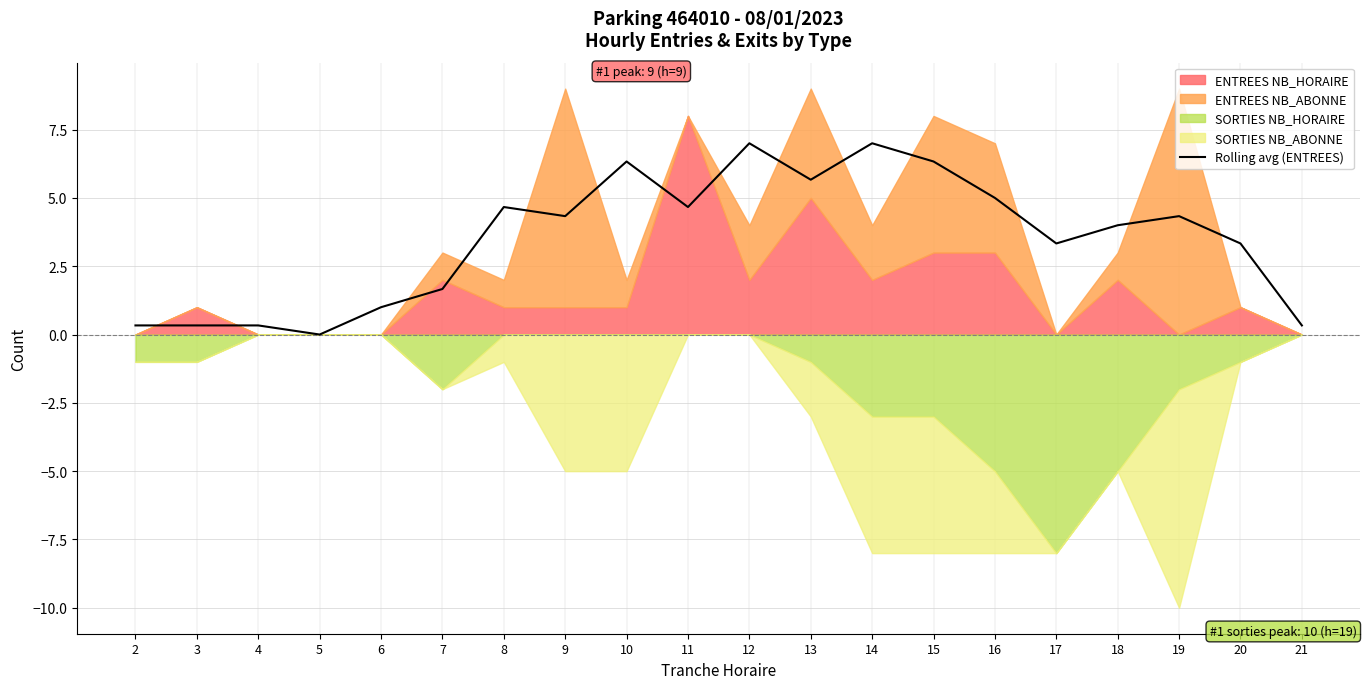

Is it true that Rolling avg (ENTREES) equals 0.3 at 2?

True